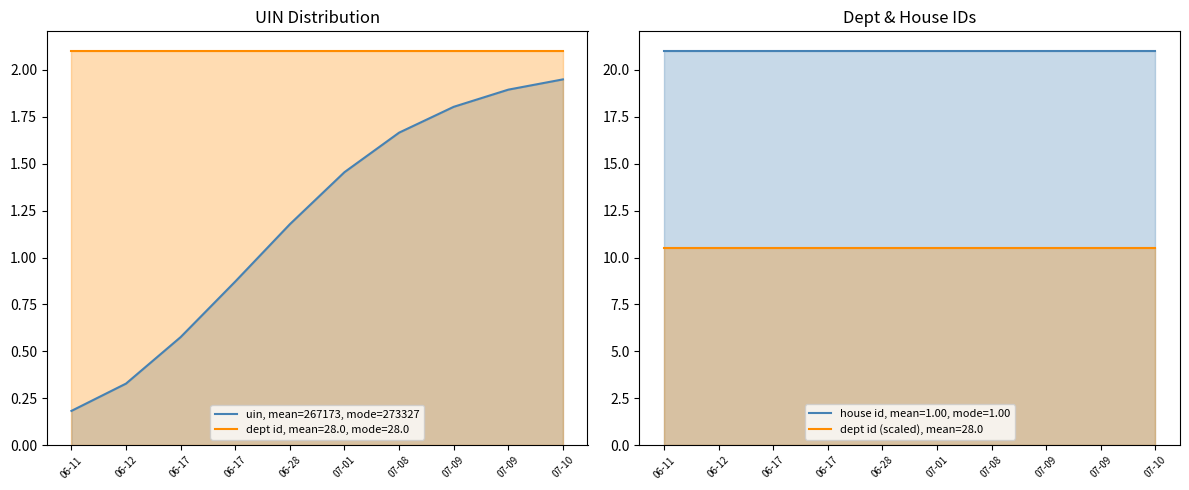

Rank the categories by value from highest to lowest.

07-10, 07-09, 07-09, 07-08, 07-01, 06-28, 06-17, 06-17, 06-12, 06-11